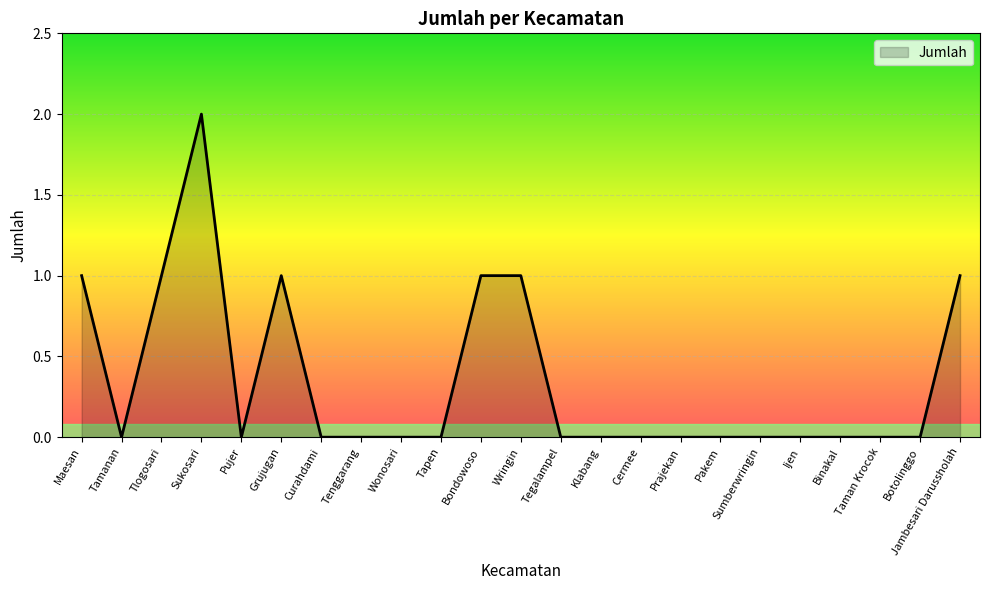

What position from the right is Wringin?

12